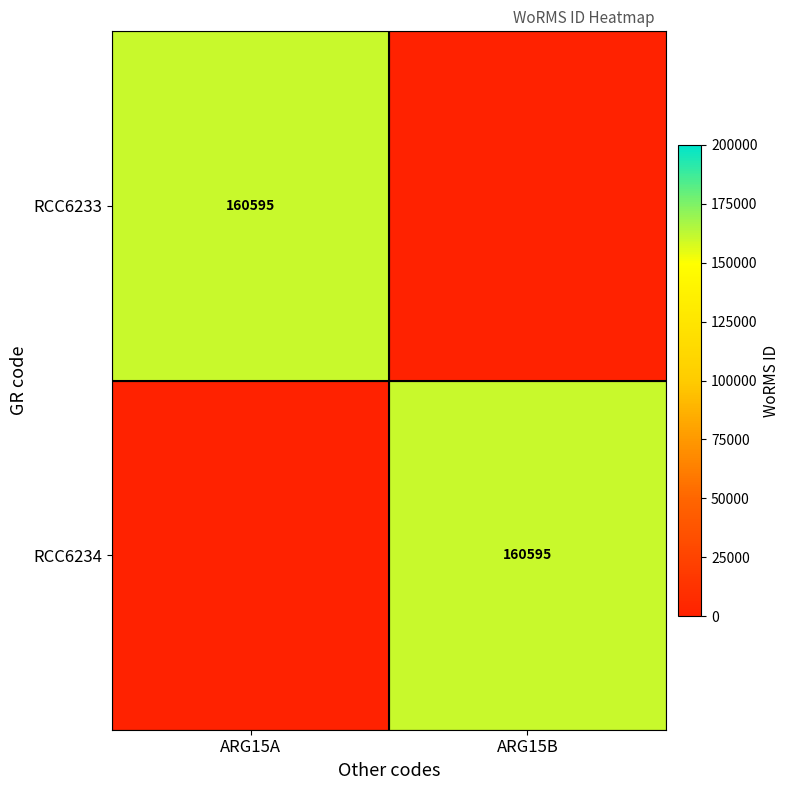

What is the spread (max minus min) of values at ARG15A?

160595